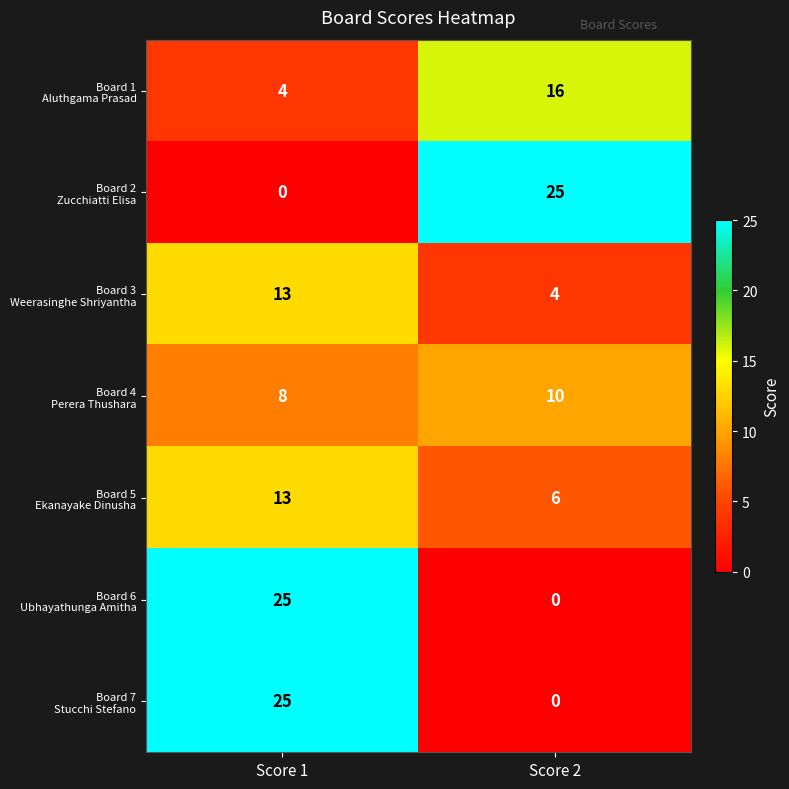

What is the total value across all series at Score 1?

88